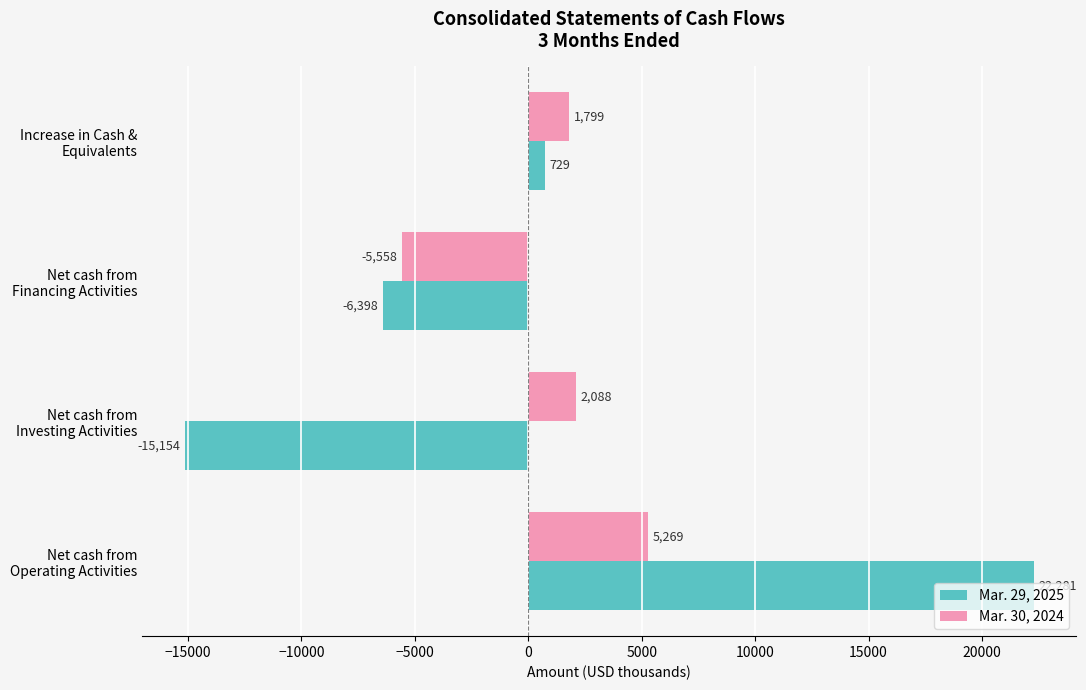

Which series has the largest range (max minus min)?

Mar. 29, 2025